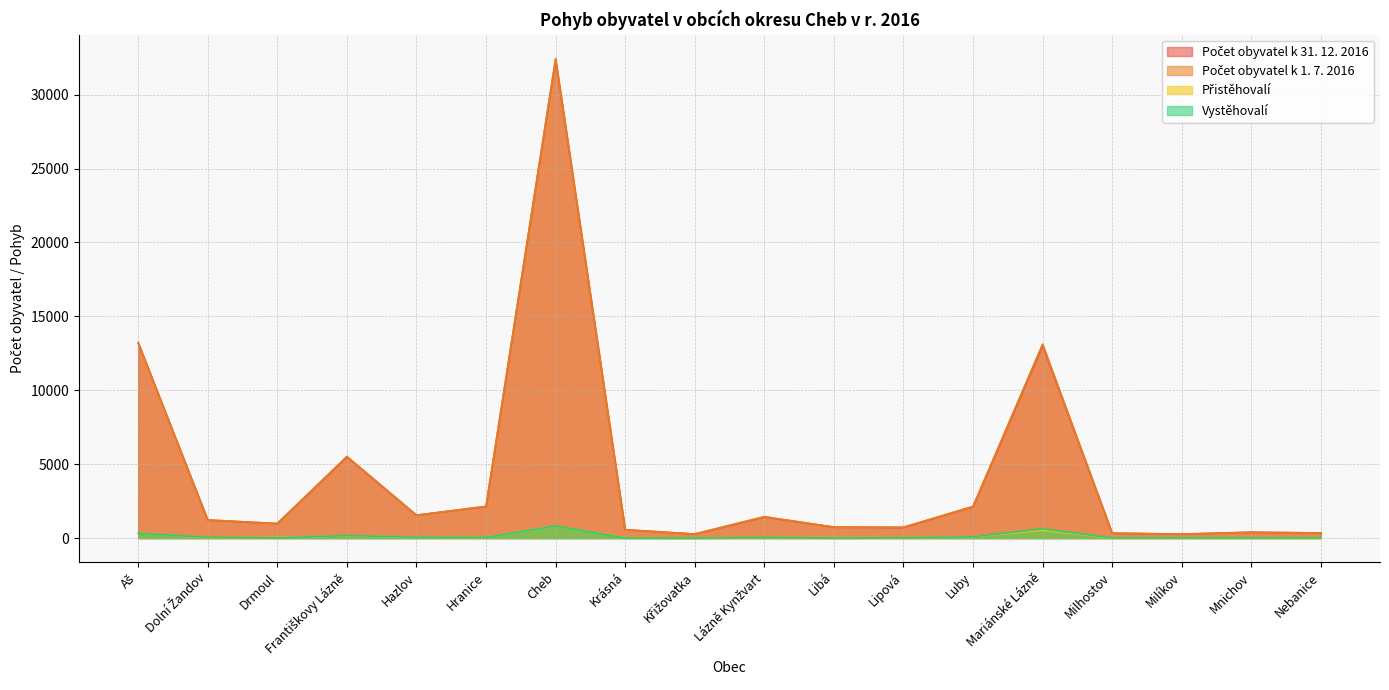

True or false: Počet obyvatel k 1. 7. 2016 and Vystěhovalí cross at least once.

False